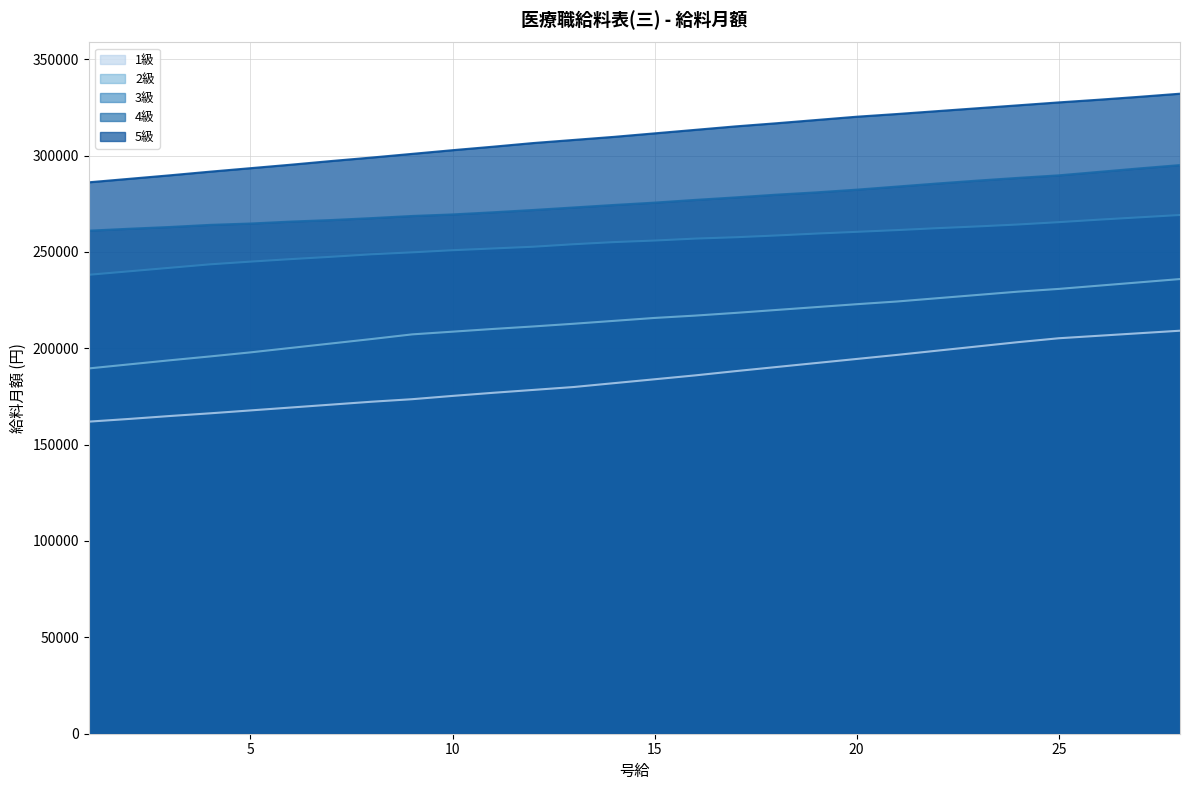

At which category is the sum across all series the highest?

28